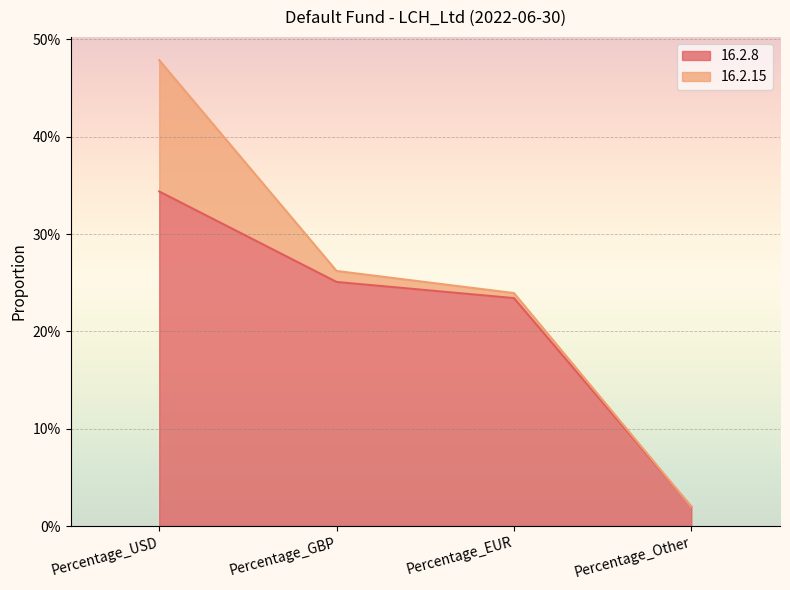

At which label is the value closest to 0?

Percentage_Other